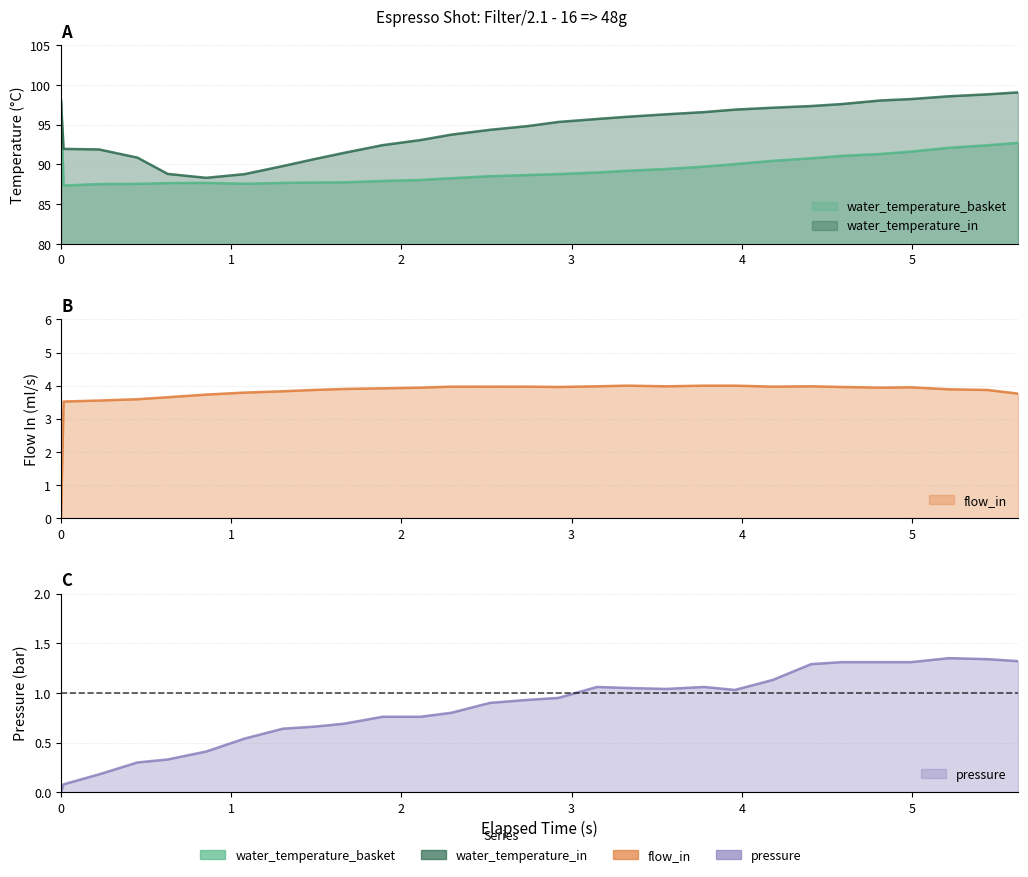

How many interior local valleys does the flow_in series have?

4